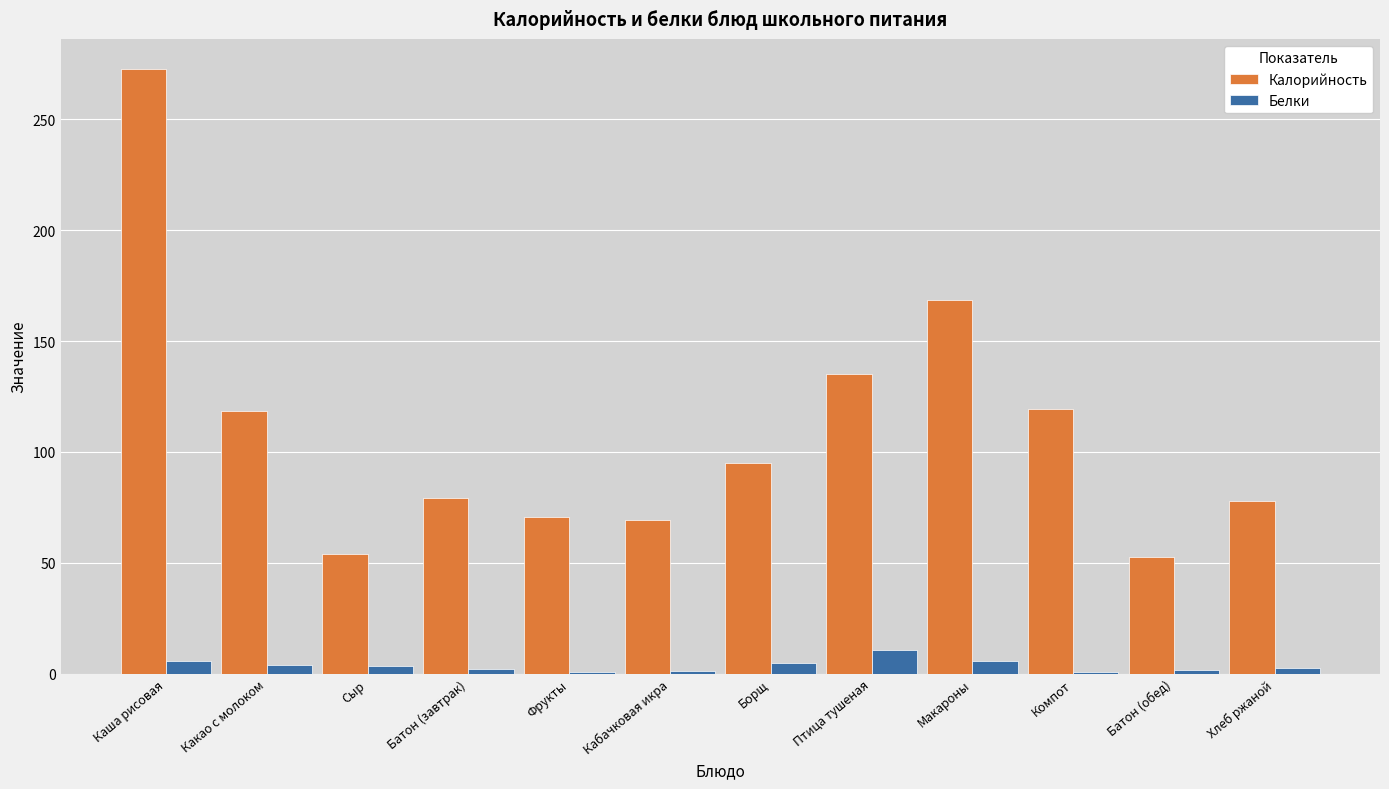

At which label is Калорийность closest to 162?

Макароны